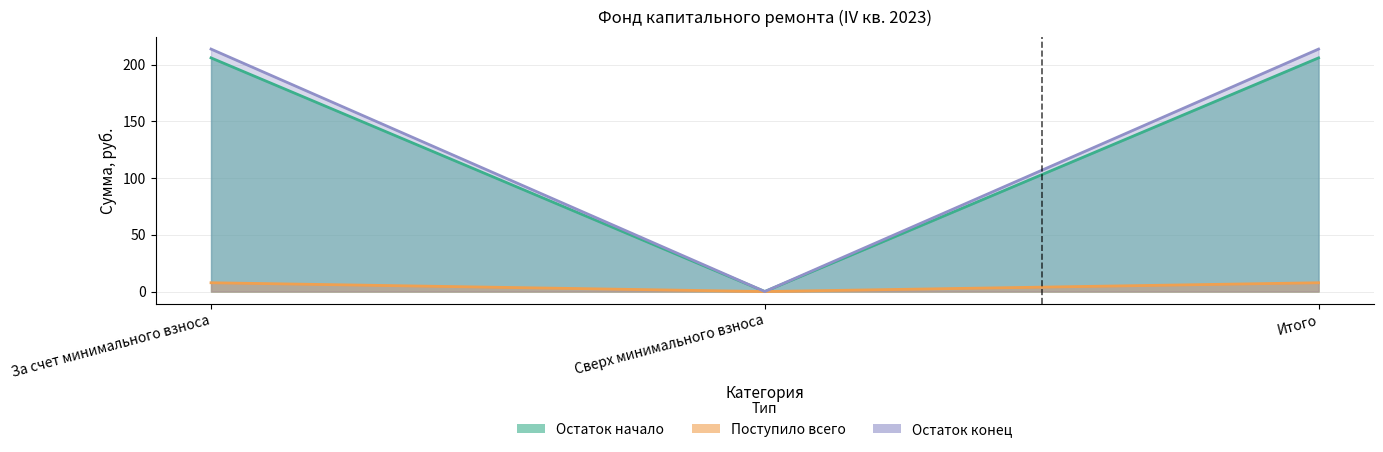

Which series changed the most between Сверх минимального взноса and Итого?

Остаток конец